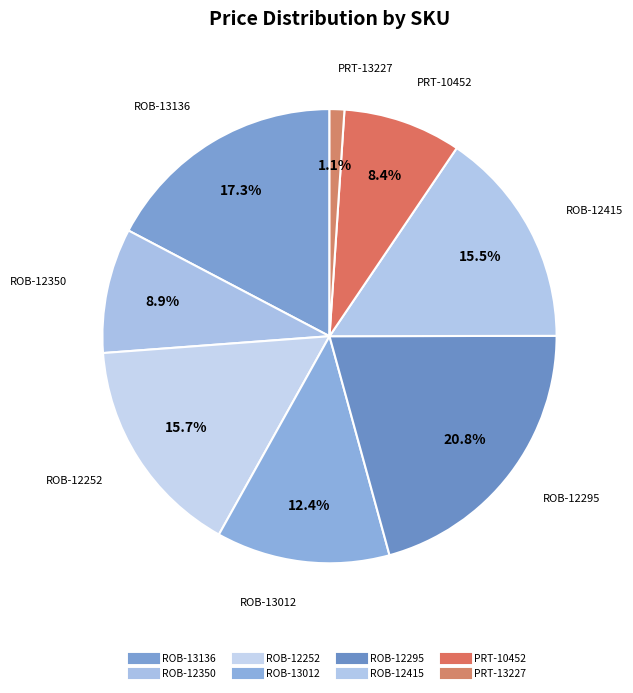

Combined, what portion of the pie is ROB-13012 and ROB-12415?

27.9%